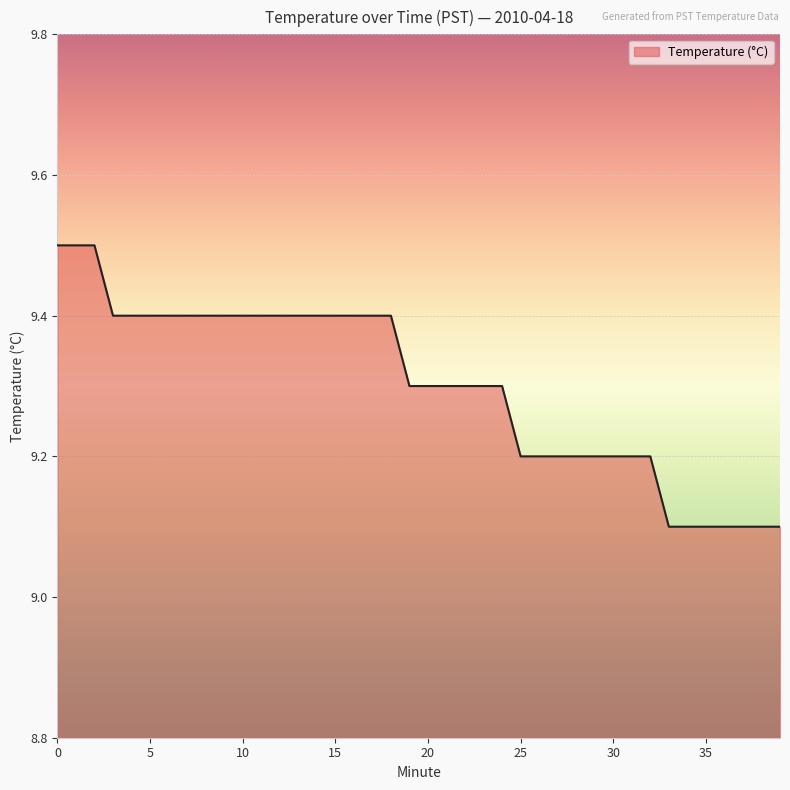

What is the difference between the second highest and second lowest values?

0.4